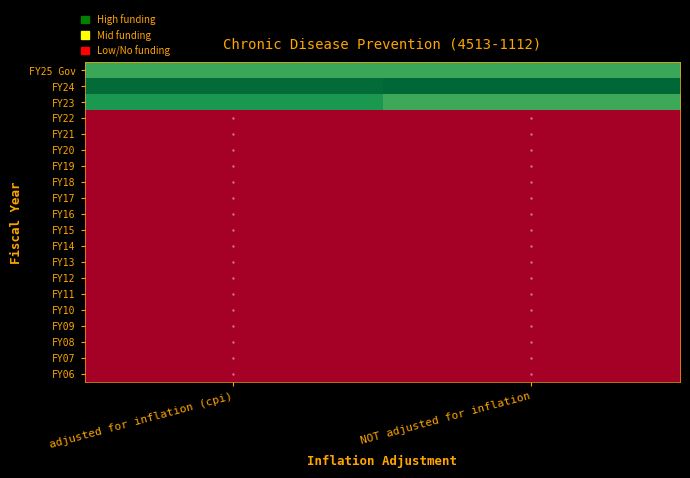

How many series are shown in this chart?

20